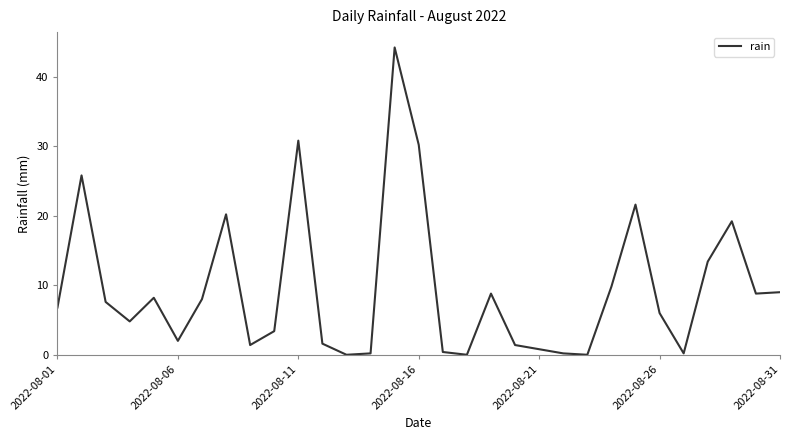

What is the maximum value shown in the chart?

44.2